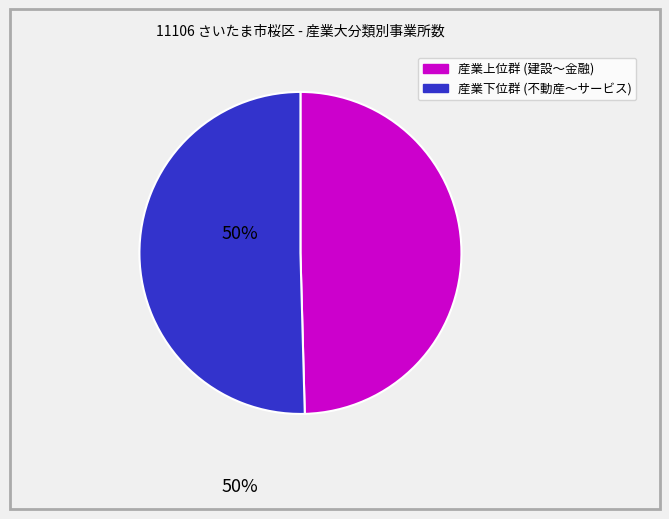

Does any single category account for the majority?

Yes